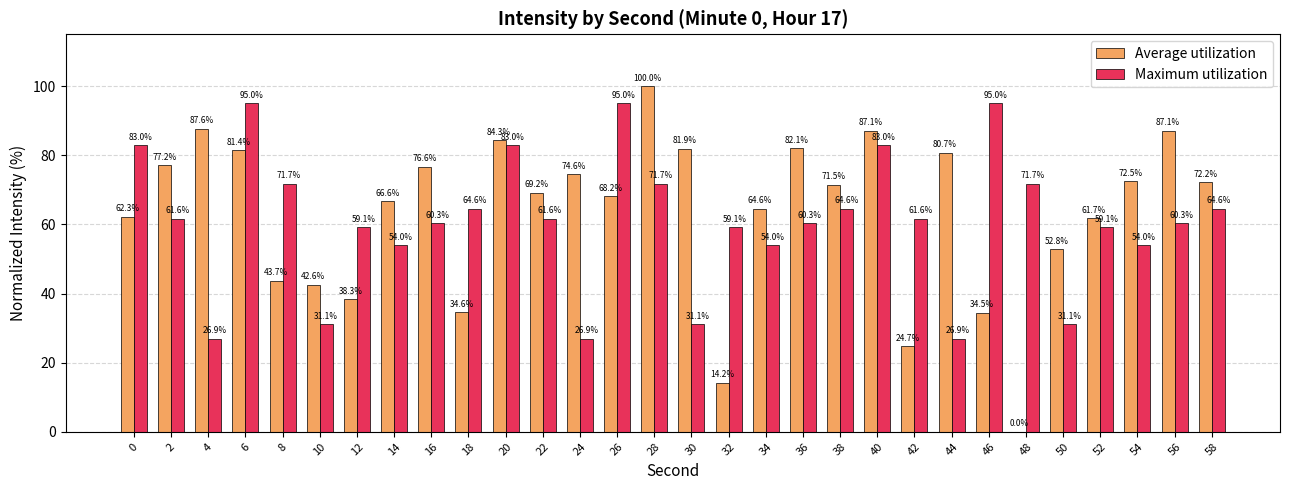

Between 8 and 32, which series saw the biggest shift?

Average utilization